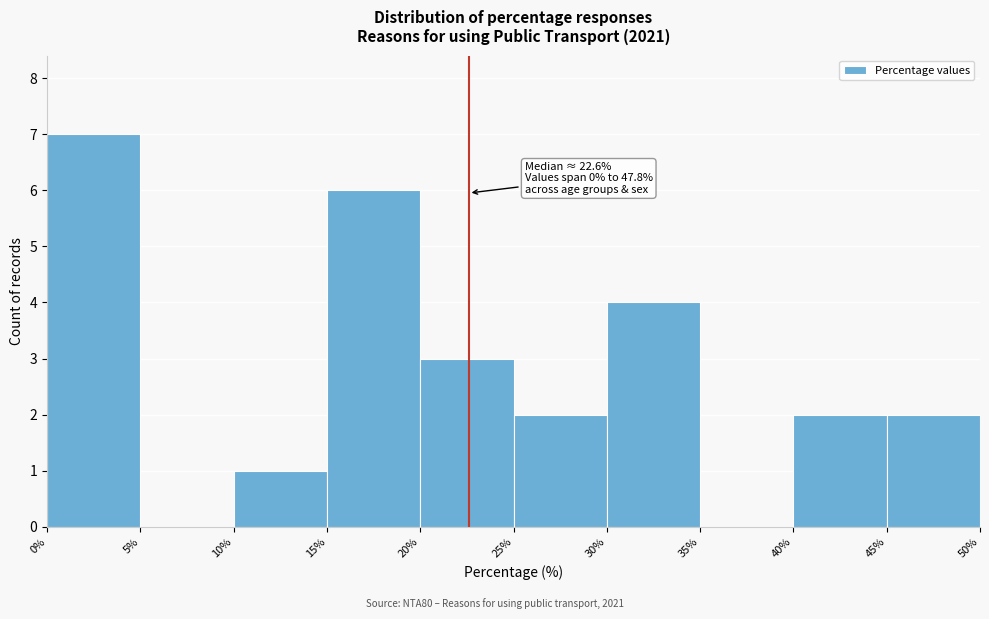

Over which range of the x-axis is the bar tallest?

0% to 5%